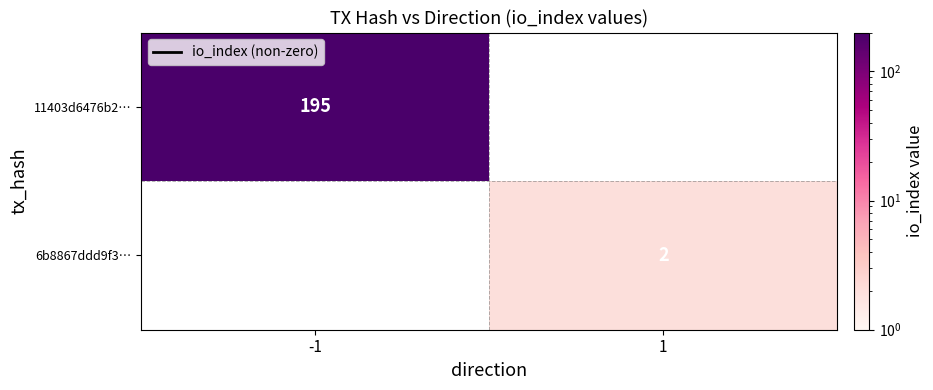

Is it true that 6b8867ddd9f3… equals 3 at 1?

False